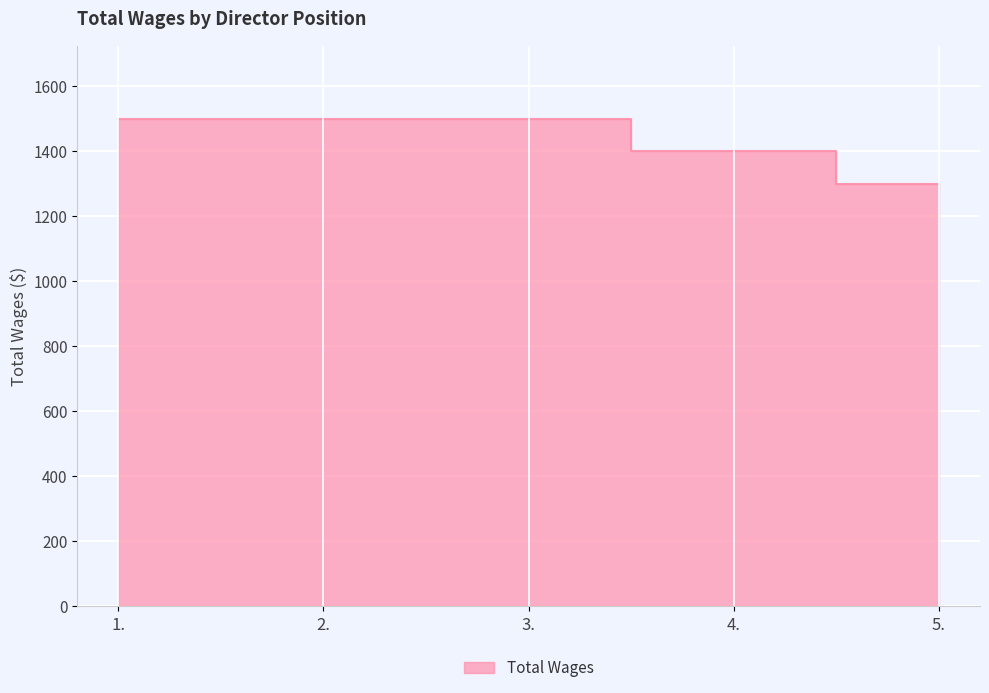

Count the number of data series in this chart.

1